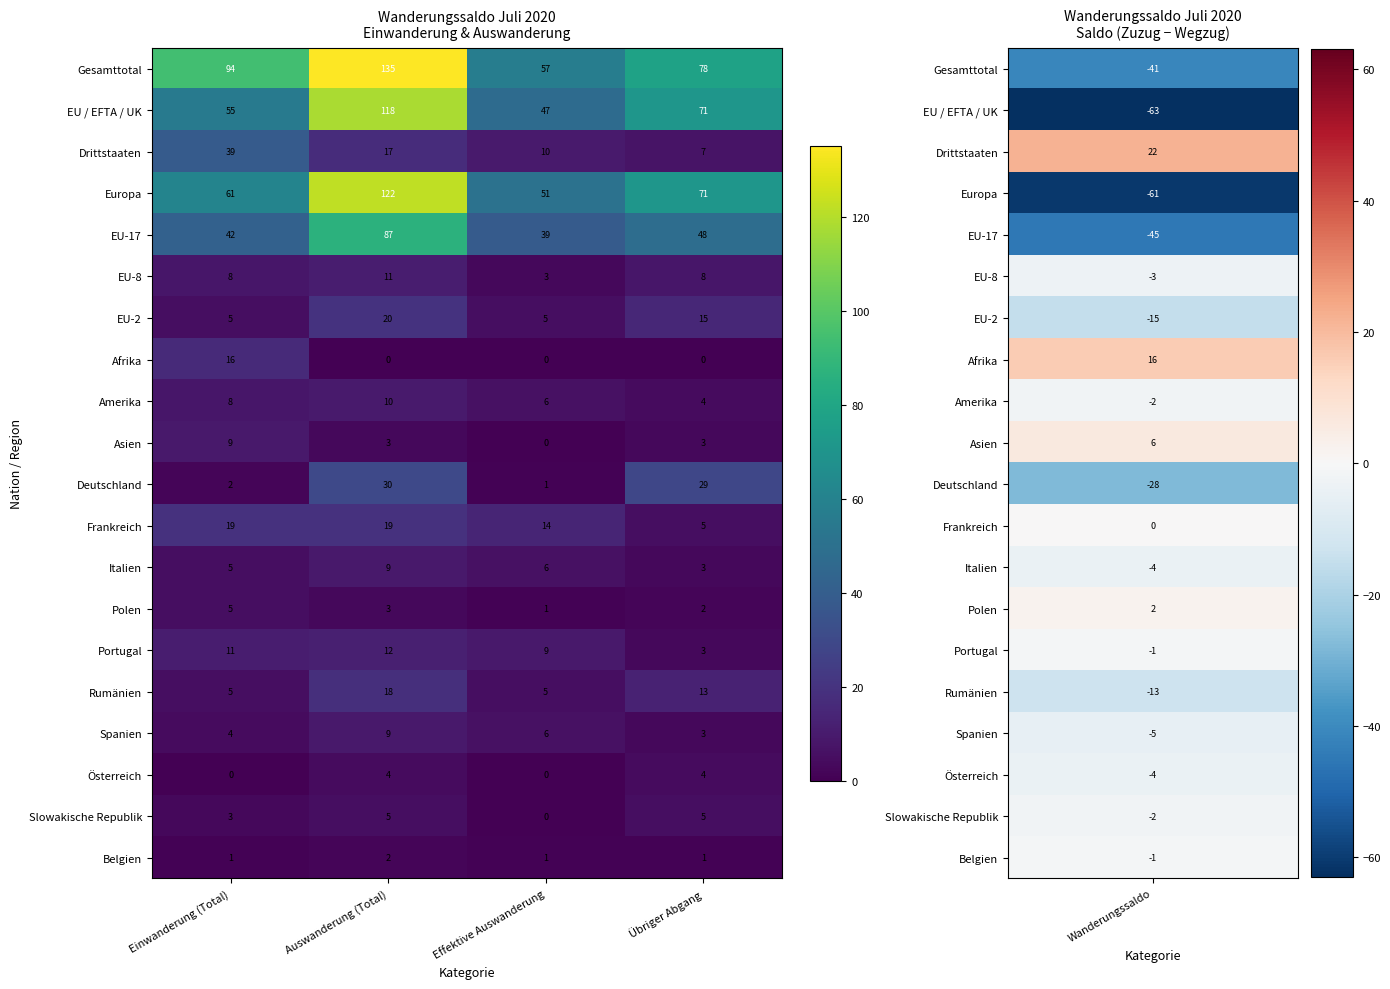

The value of Drittstaaten at Übriger Abgang is 1. True or false?

False